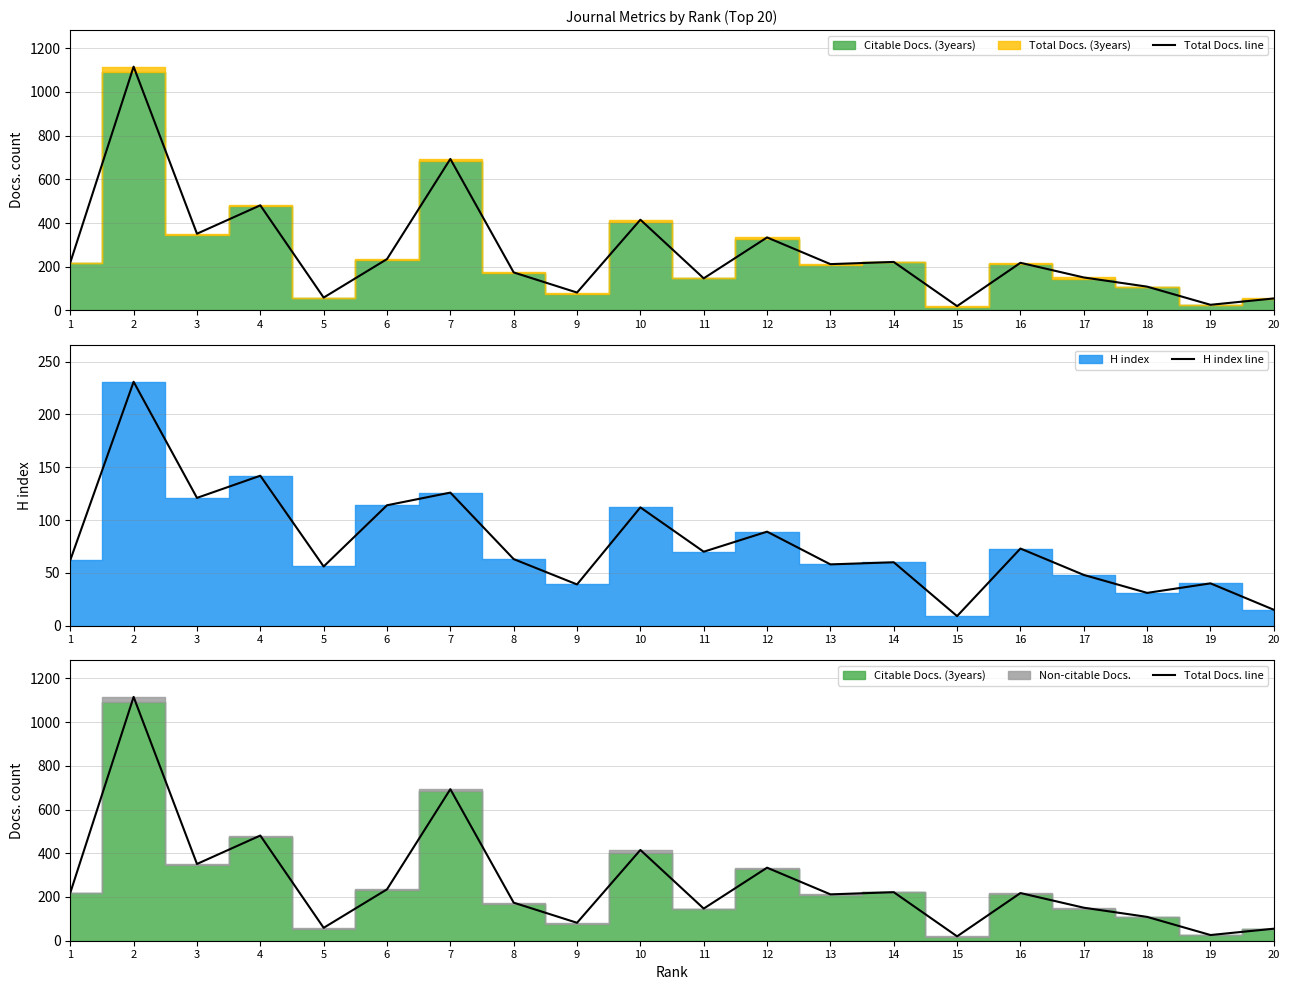

How many categories are shown in the chart?

20